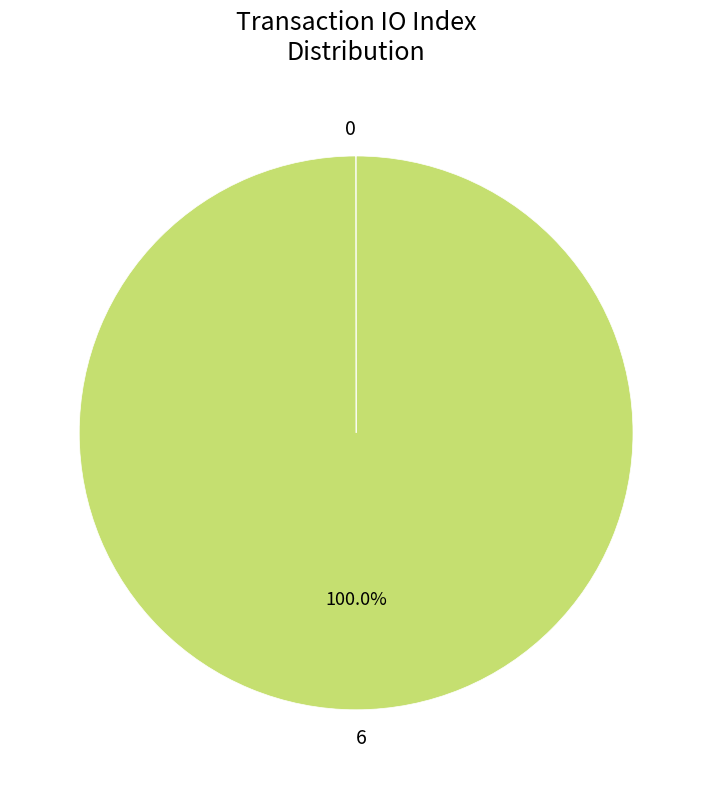

Which slice represents more than half of the pie?

6